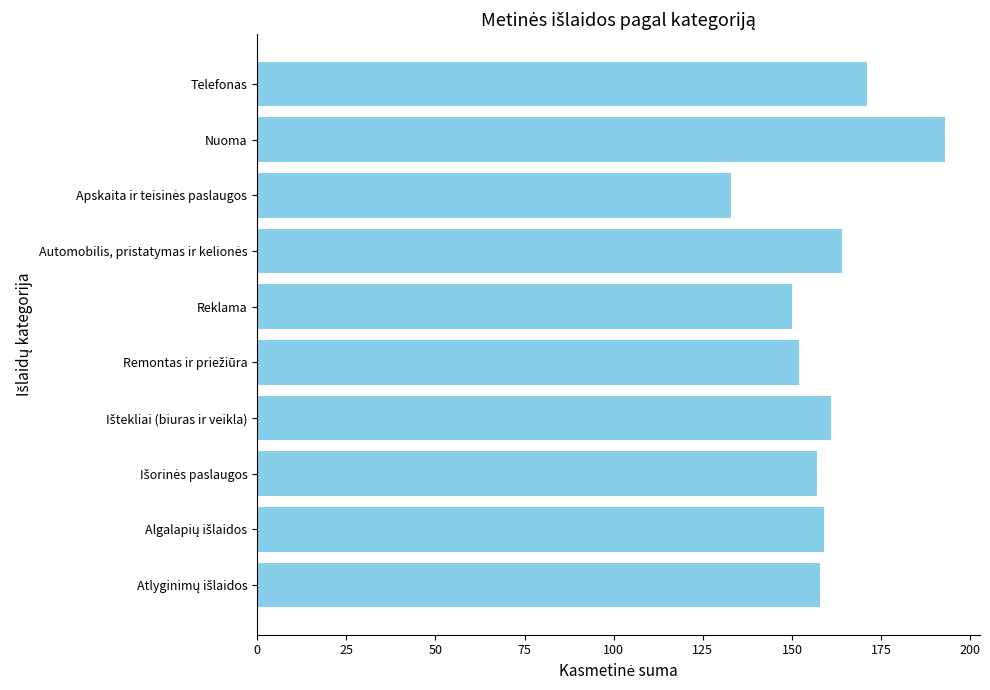

What is the maximum value shown in the chart?

193